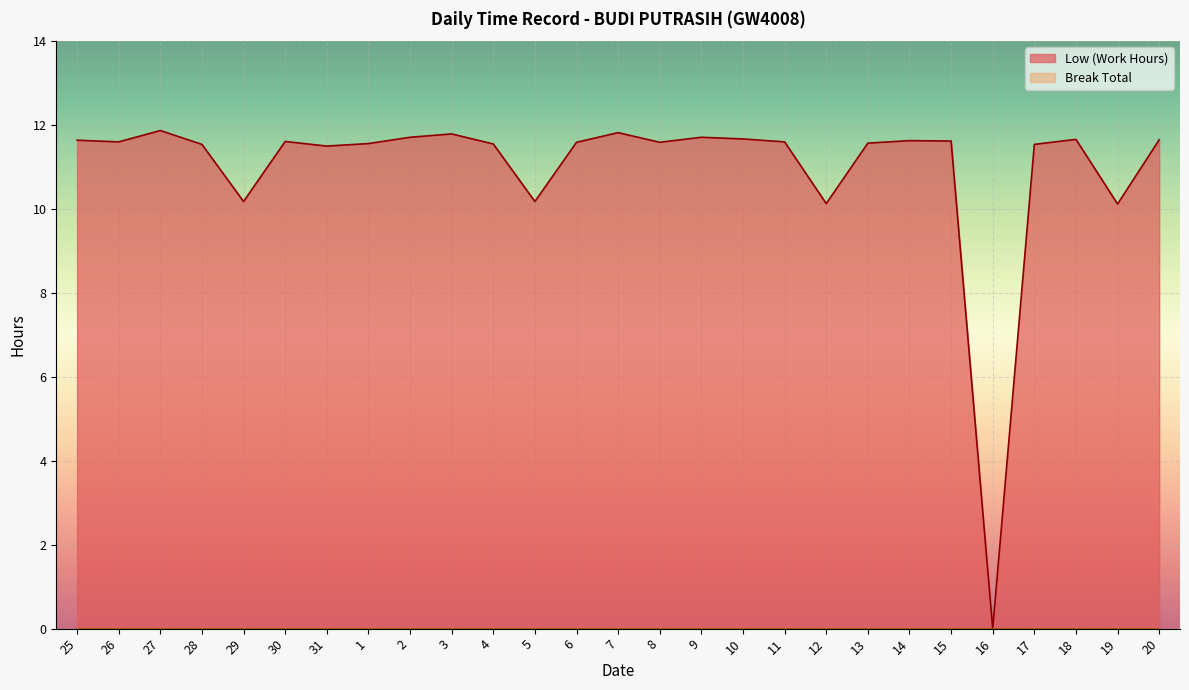

True or false: there are more than 2 points higher than both neighbors.

True